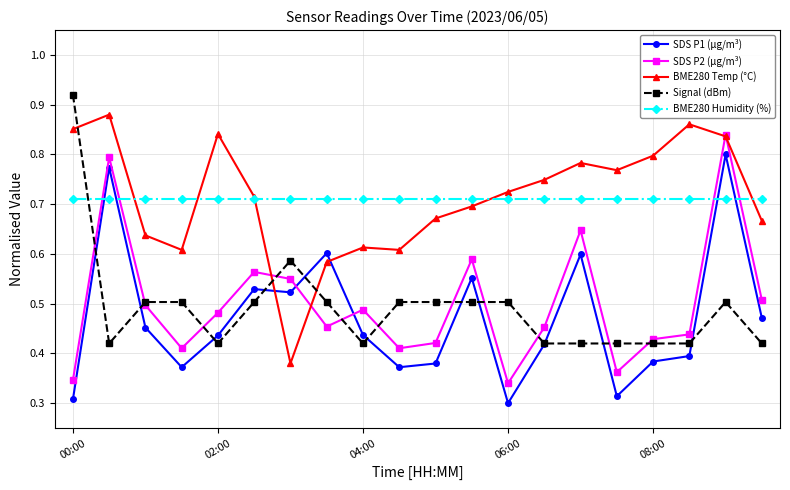

How many series are shown in this chart?

5